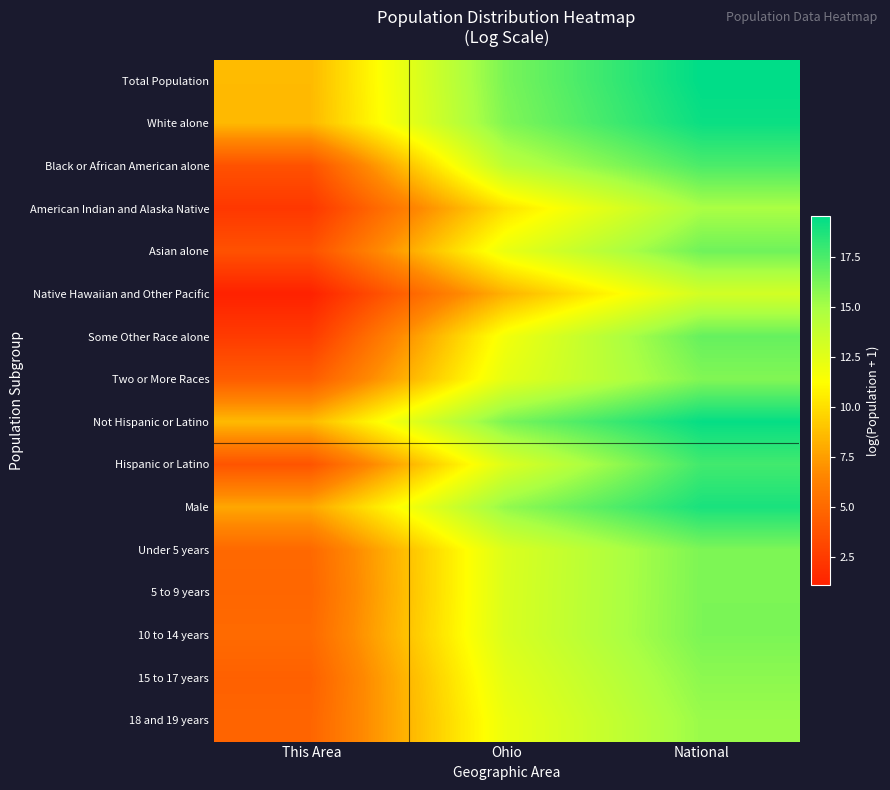

How many categories are shown in the chart?

3